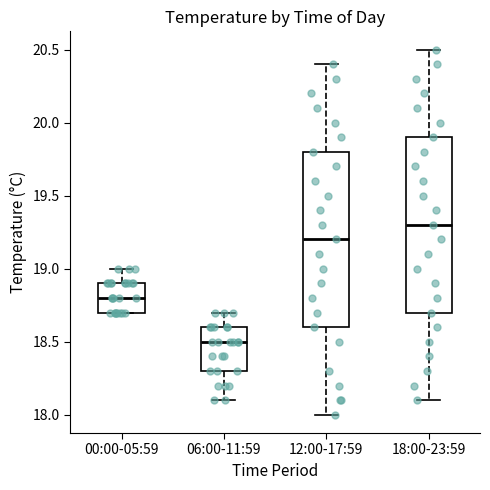

Reading left to right, read every box against the y-axis: the position of its median line, the range the box covers, and the ends of its whiskers. The values are not printed on the chart, so give them approximately, as read against the axis.

00:00-05:59: median 18.8, box 18.7 to 18.9, whiskers 18.7 to 19.0
06:00-11:59: median 18.5, box 18.3 to 18.6, whiskers 18.1 to 18.7
12:00-17:59: median 19.2, box 18.6 to 19.8, whiskers 18.0 to 20.4
18:00-23:59: median 19.3, box 18.7 to 19.9, whiskers 18.1 to 20.5